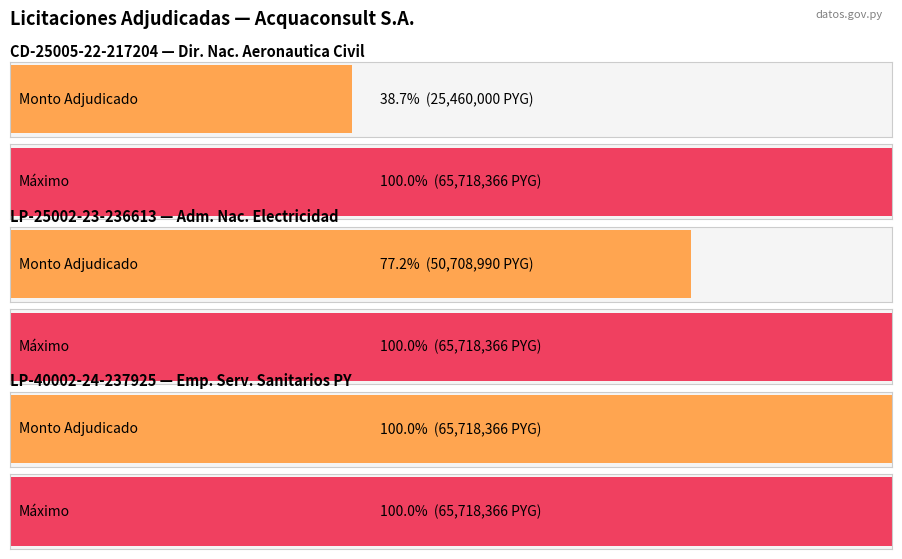

Where does the data first go above 50708990?

LP-40002-24-237925